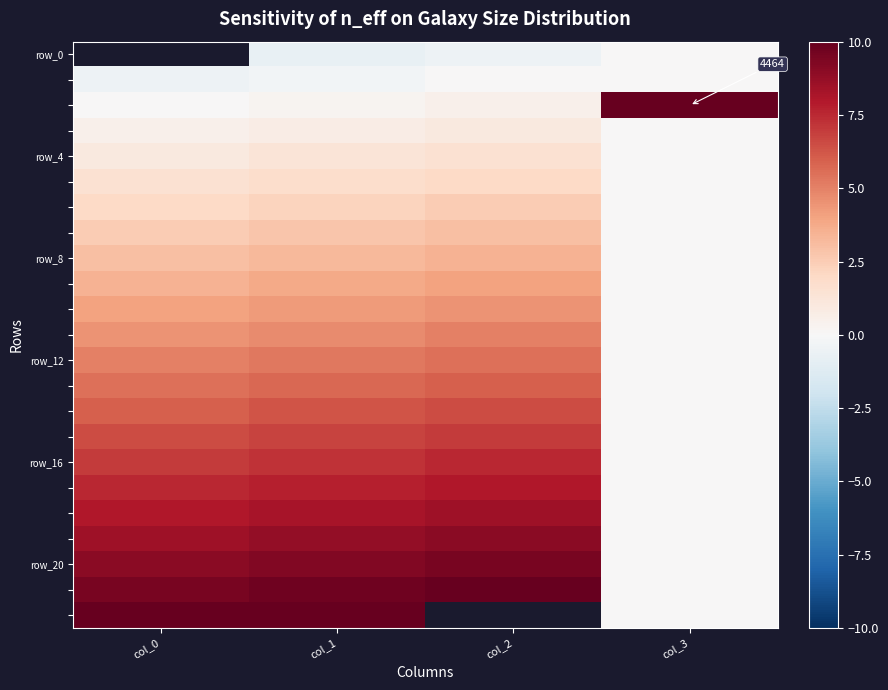

What is the difference between the row_16 values at col_0 and col_1?

0.2